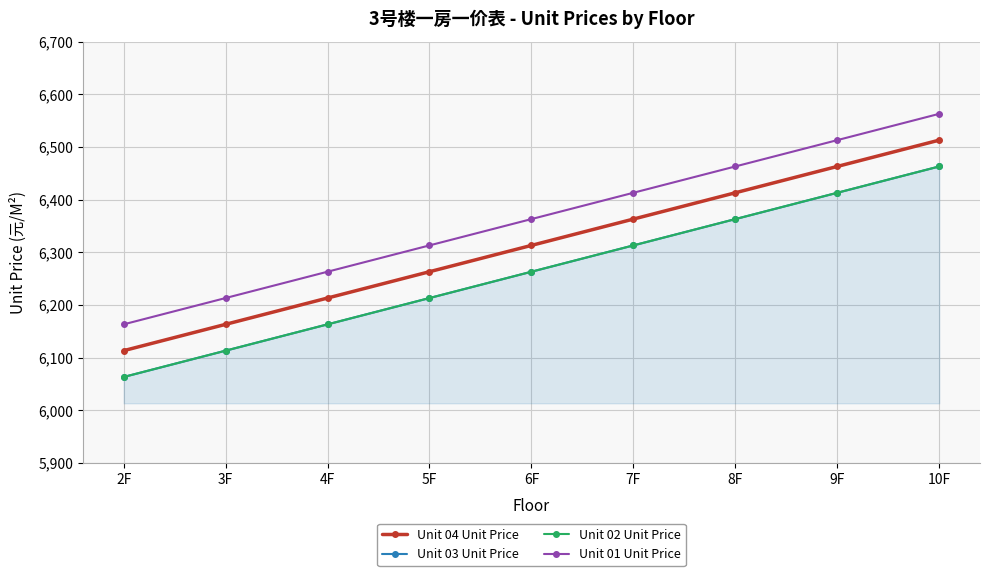

Reading left to right, what are all the values shown in this chart?

Unit 04 Unit Price: 2F=6113	3F=6163	4F=6213	5F=6263	6F=6313	7F=6363	8F=6413	9F=6463	10F=6513
Unit 03 Unit Price: 2F=6063	3F=6113	4F=6163	5F=6213	6F=6263	7F=6313	8F=6363	9F=6413	10F=6463
Unit 02 Unit Price: 2F=6063	3F=6113	4F=6163	5F=6213	6F=6263	7F=6313	8F=6363	9F=6413	10F=6463
Unit 01 Unit Price: 2F=6163	3F=6213	4F=6263	5F=6313	6F=6363	7F=6413	8F=6463	9F=6513	10F=6563